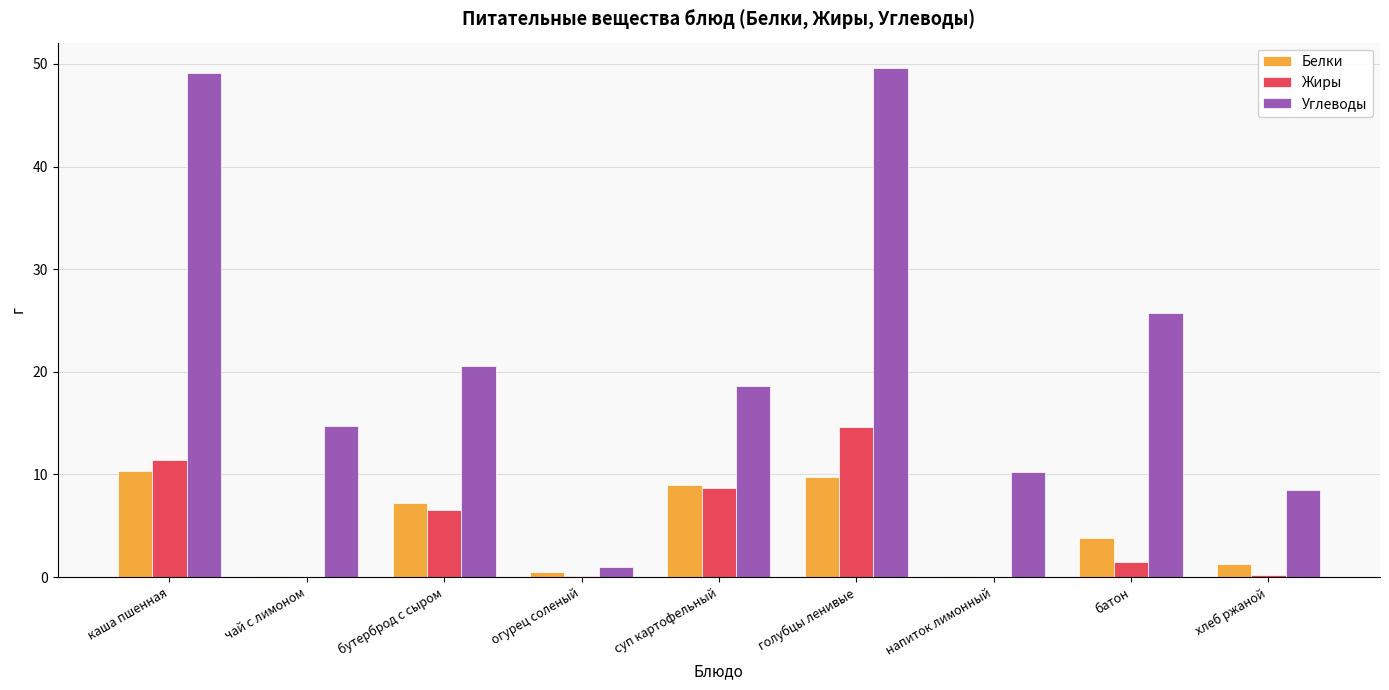

Are the bars horizontal?

No